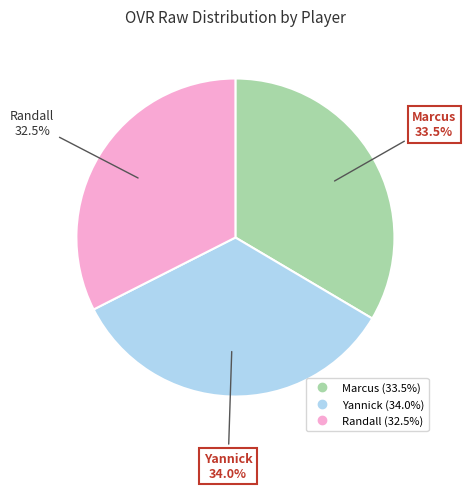

Which category has the biggest portion of the pie?

Yannick